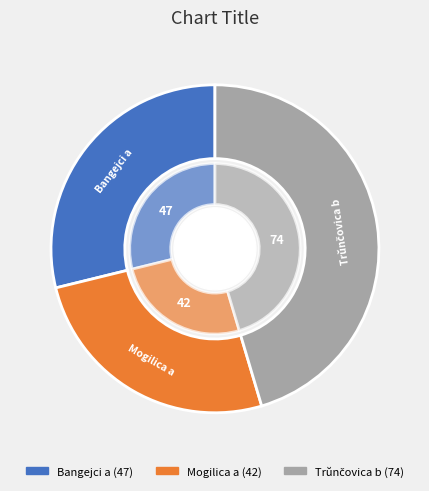

Do Trŭnčovica b and Bangejci a together represent more than half of the pie?

Yes